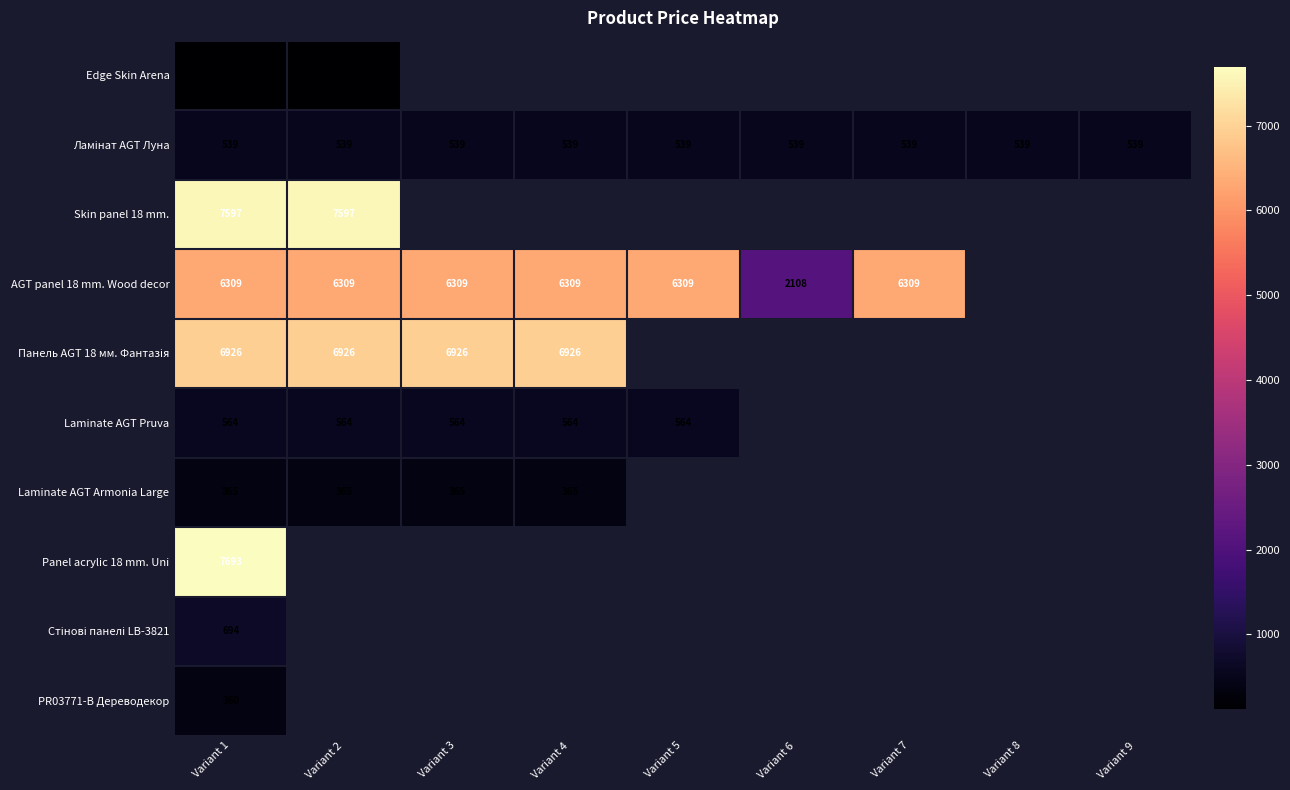

Is it true that Edge Skin Arena equals 114.0 at Variant 2?

True